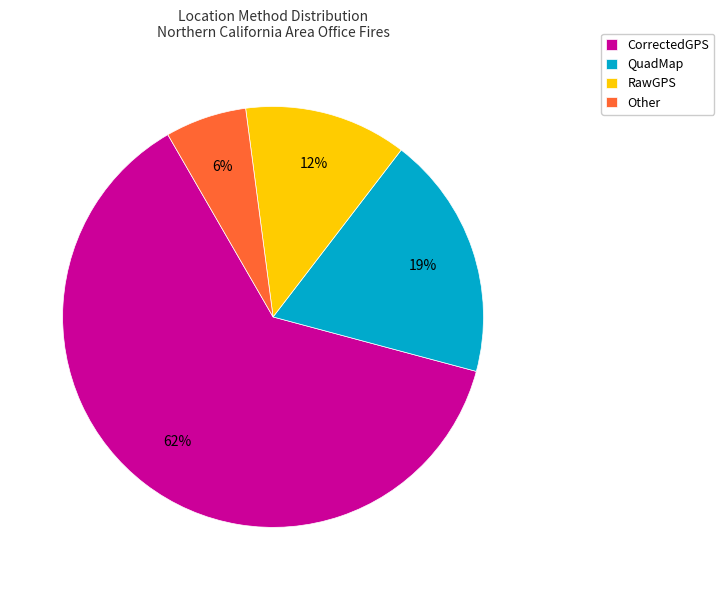

What is the largest slice in the pie chart?

CorrectedGPS